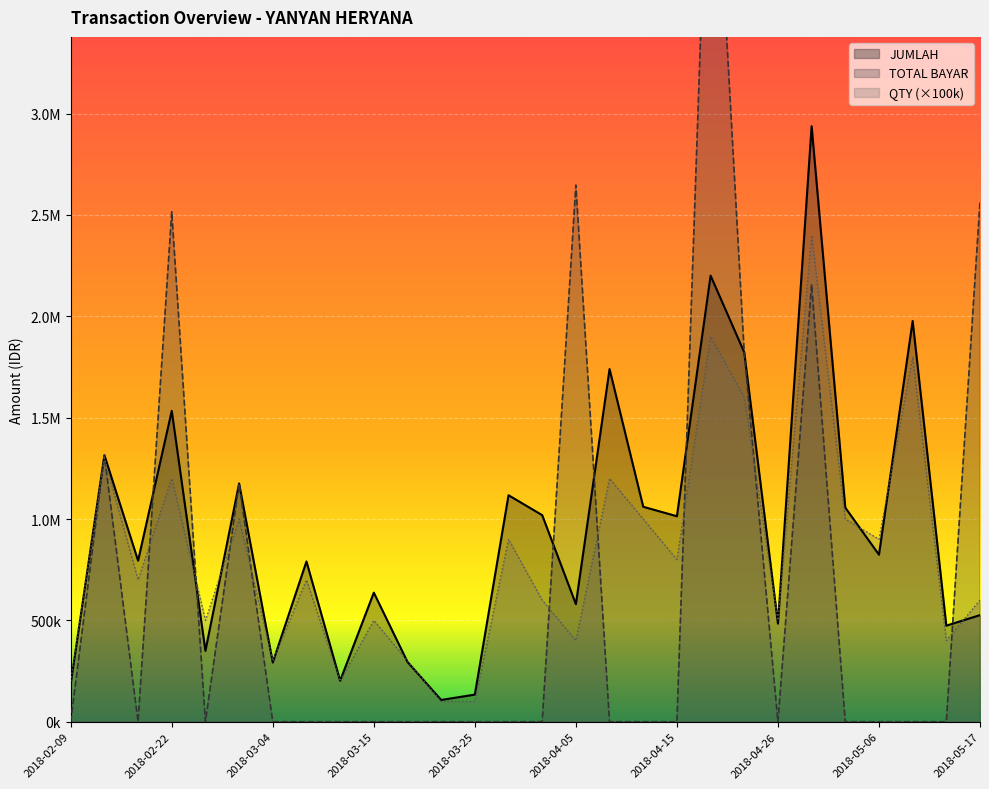

What are all the series names shown in the legend?

QTY, JUMLAH, TOTAL BAYAR